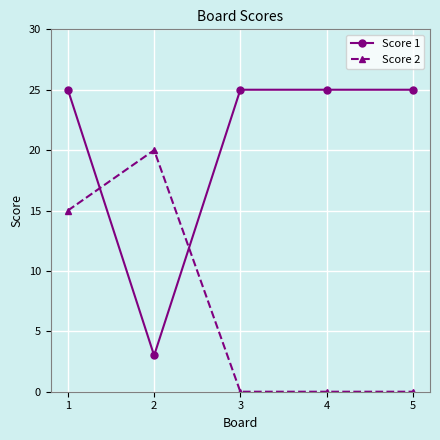

Reading left to right, transcribe all the data shown in this chart.

Score 1: 1=25	2=3	3=25	4=25	5=25
Score 2: 1=15	2=20	3=0	4=0	5=0